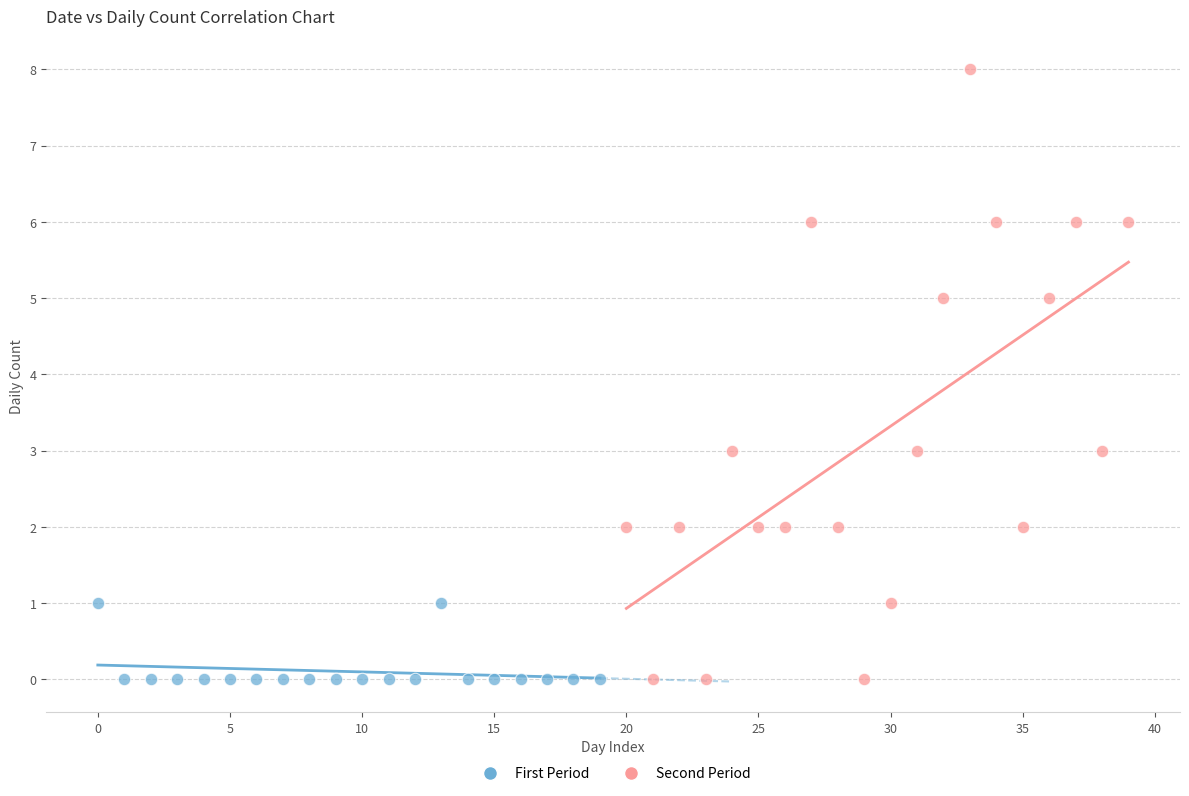

What are all the series names shown in the legend?

First Period, Second Period